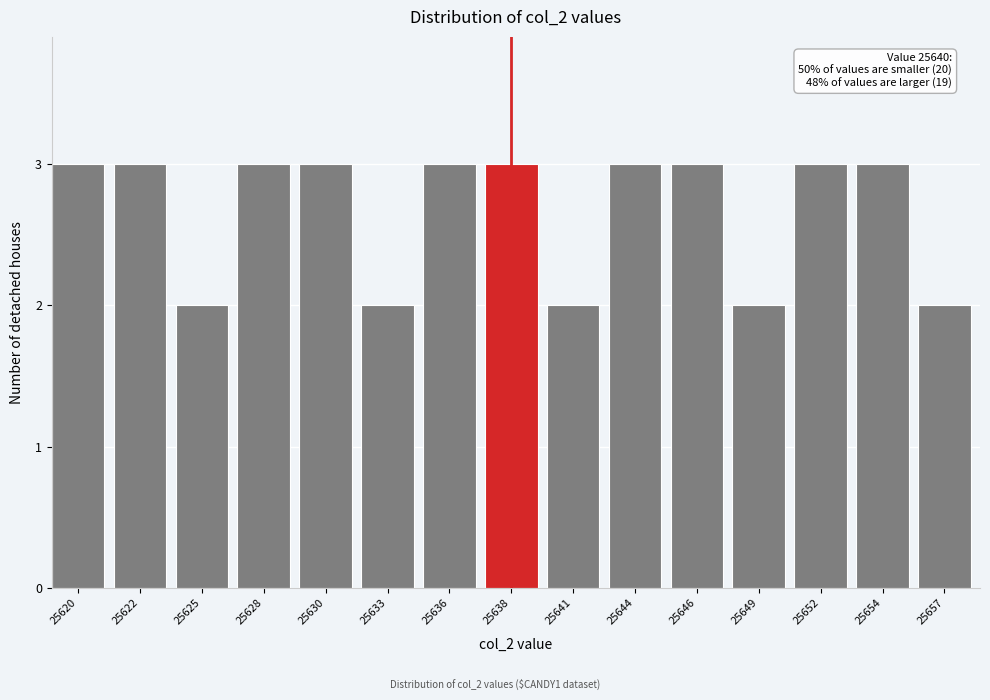

Reading right to left, list all the values displayed in this chart.

25657=2	25654=3	25652=3	25649=2	25646=3	25644=3	25641=2	25638=3	25636=3	25633=2	25630=3	25628=3	25625=2	25622=3	25620=3